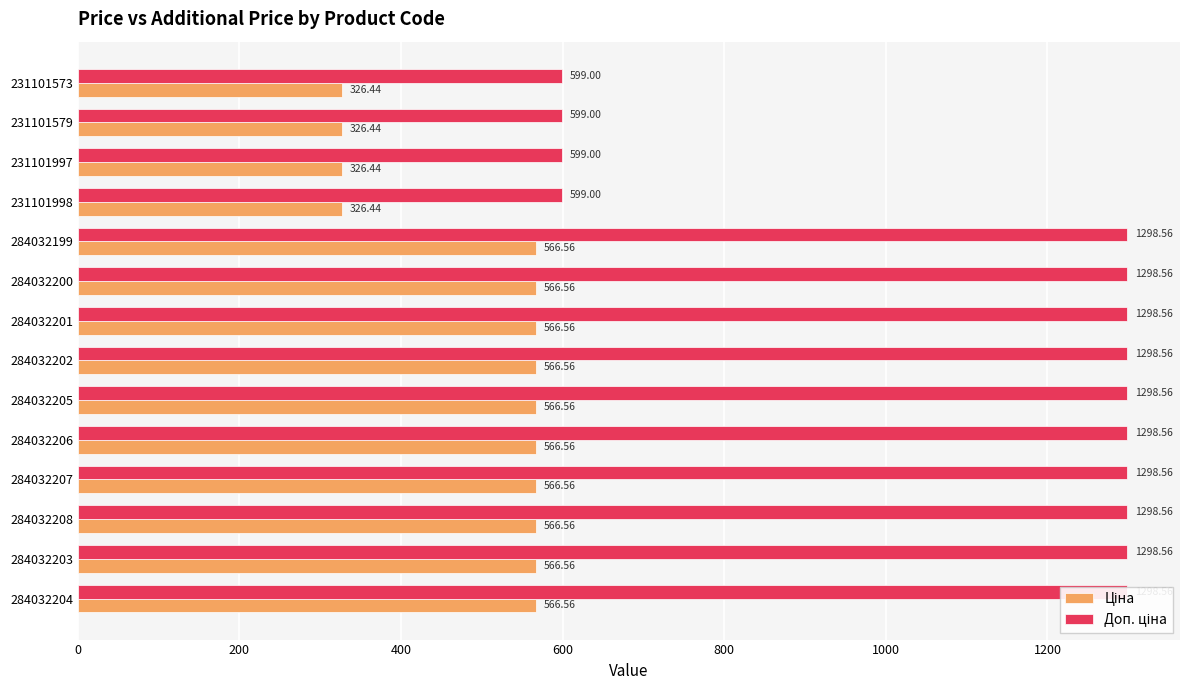

What is the average value of the Ціна series?

498.0